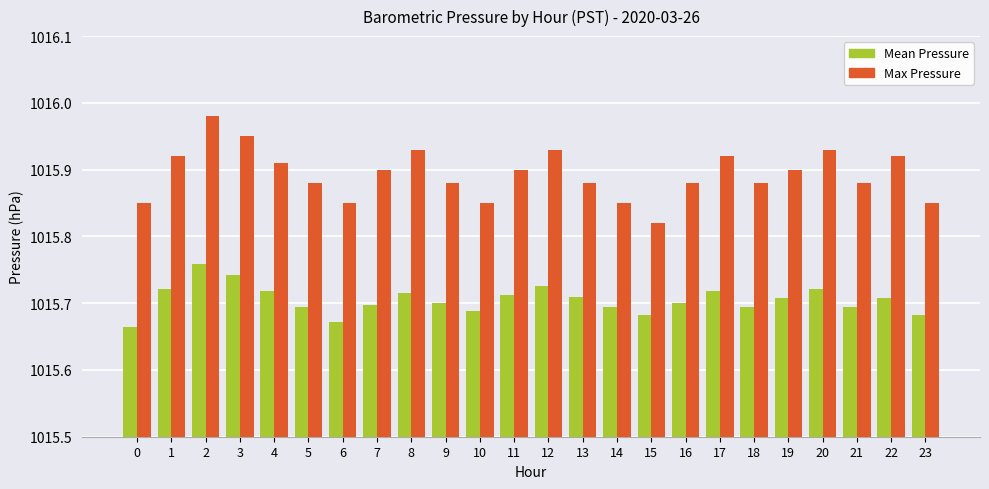

At which label is Max Pressure closest to 1015?

15